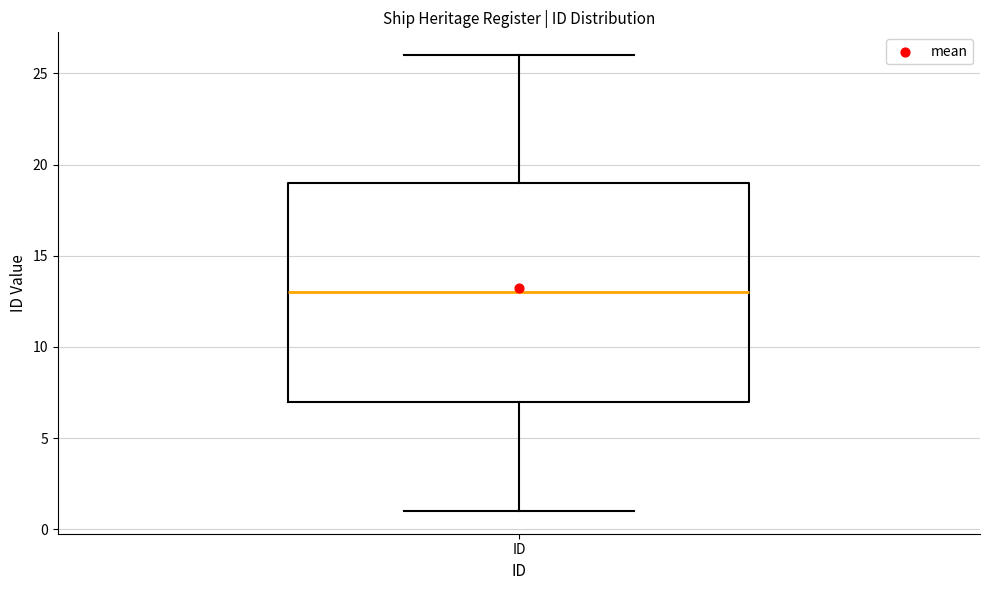

Read this box plot against the y-axis: the position of the median line, the range covered by the box, and the ends of both whiskers. The values are not printed on the chart, so give them approximately, as read against the axis.

median 13, box 7 to 19, whiskers 1 to 26